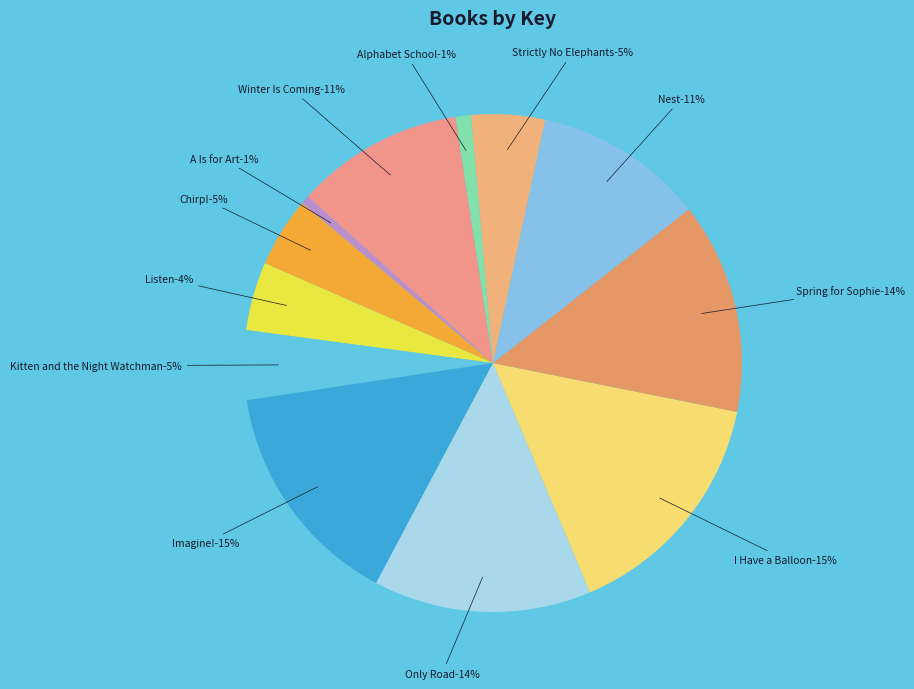

Does Spring for Sophie account for over 50% of the chart?

No